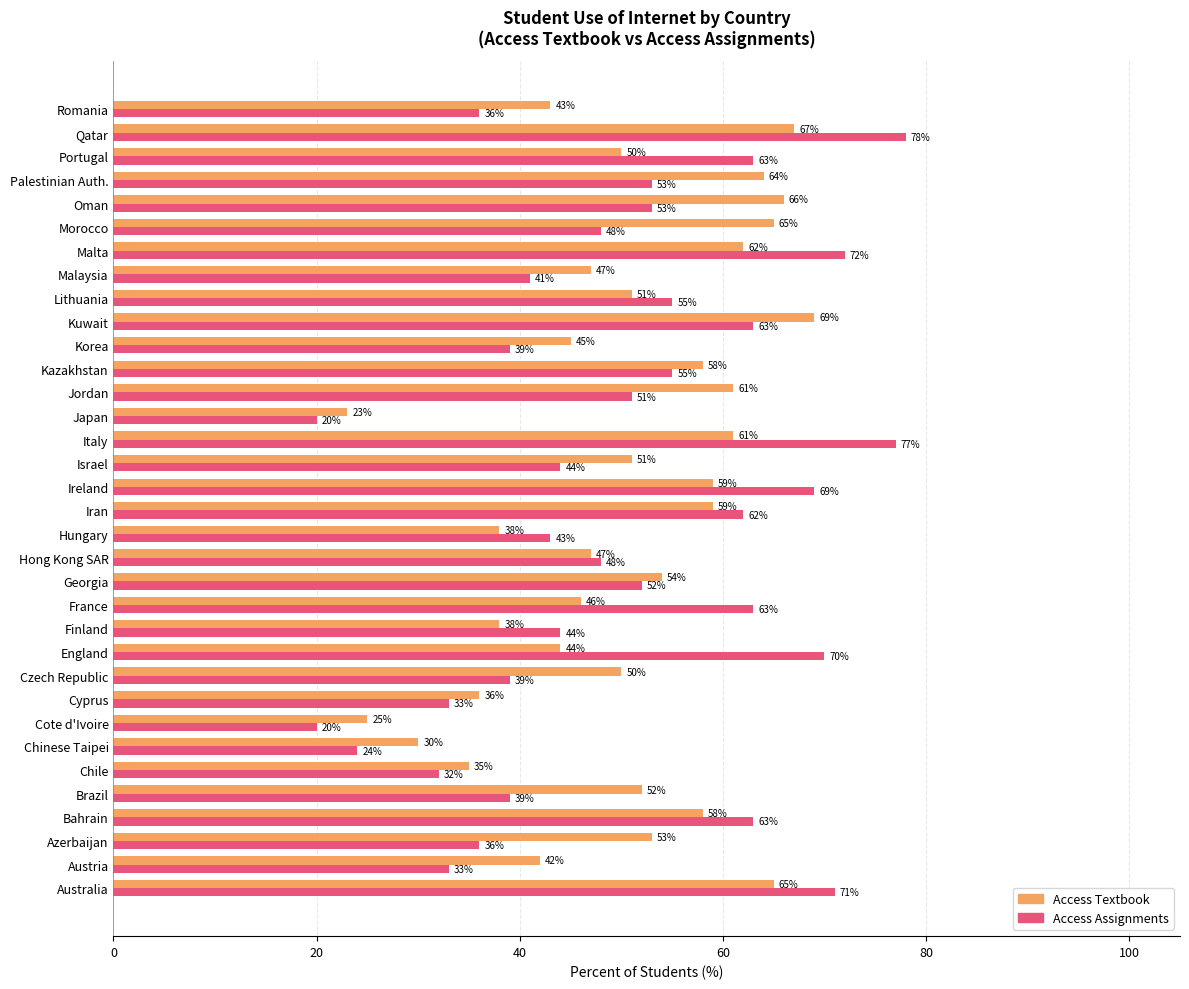

What is the average value of the Access Textbook series?

50